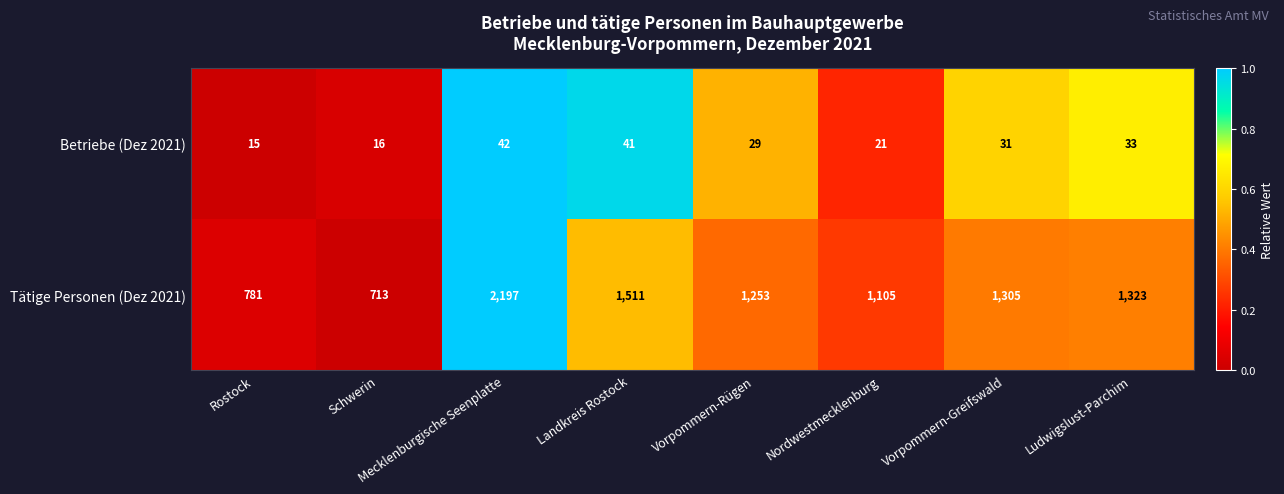

How many data points does each series have?

8